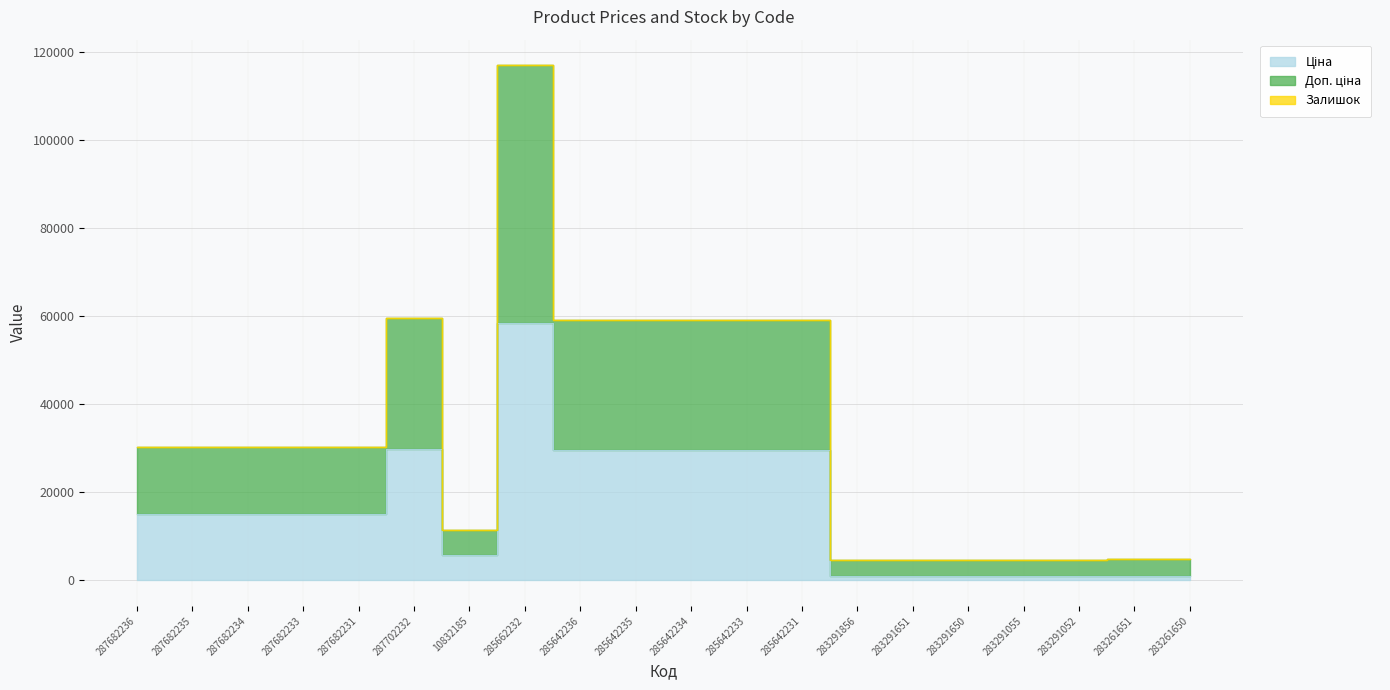

What is the value of the Доп. ціна point at the 6th from the left?

59494.5